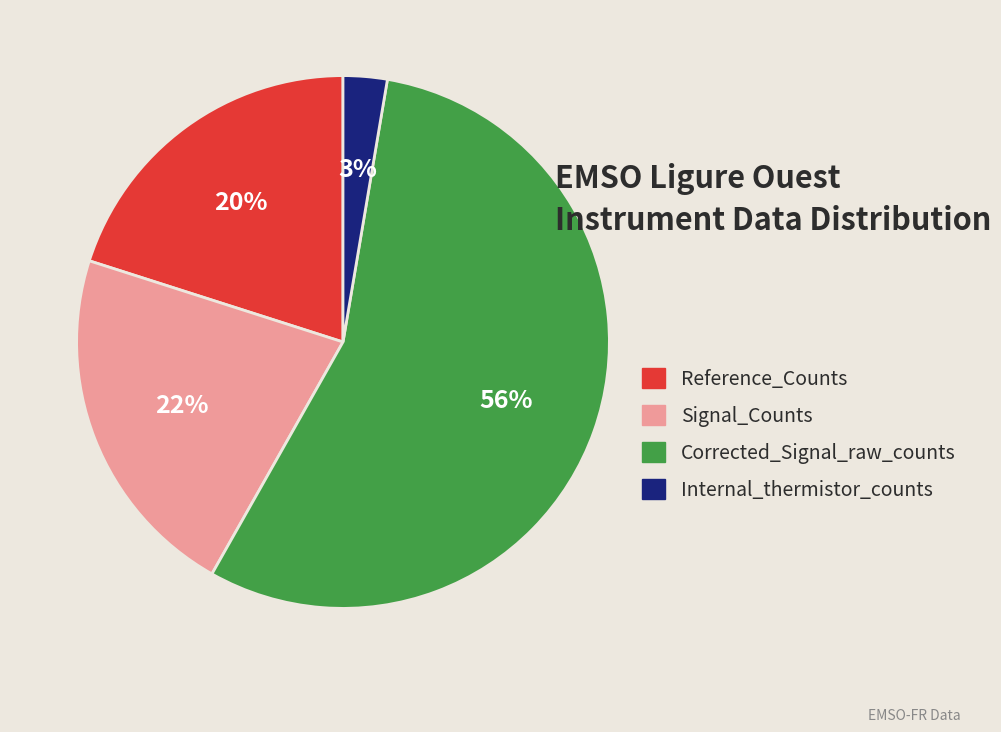

Is it true that Internal_thermistor_counts is 3% of the pie?

True